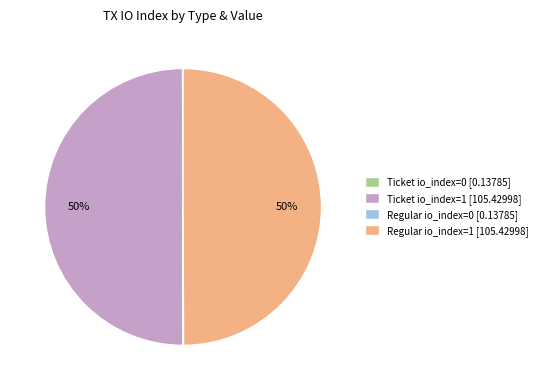

To the nearest percent, what percentage of the pie is Ticket io_index=1 [105.42998]?

50%